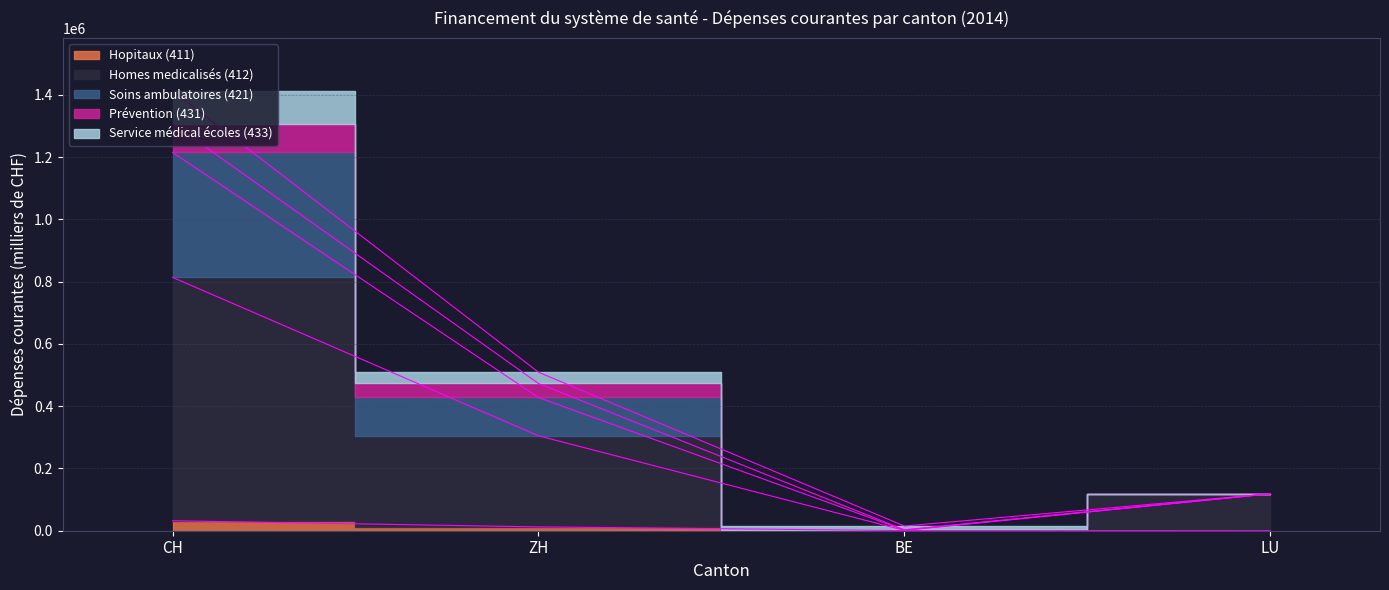

At which category does Soins ambulatoires (421) reach its first local valley?

BE